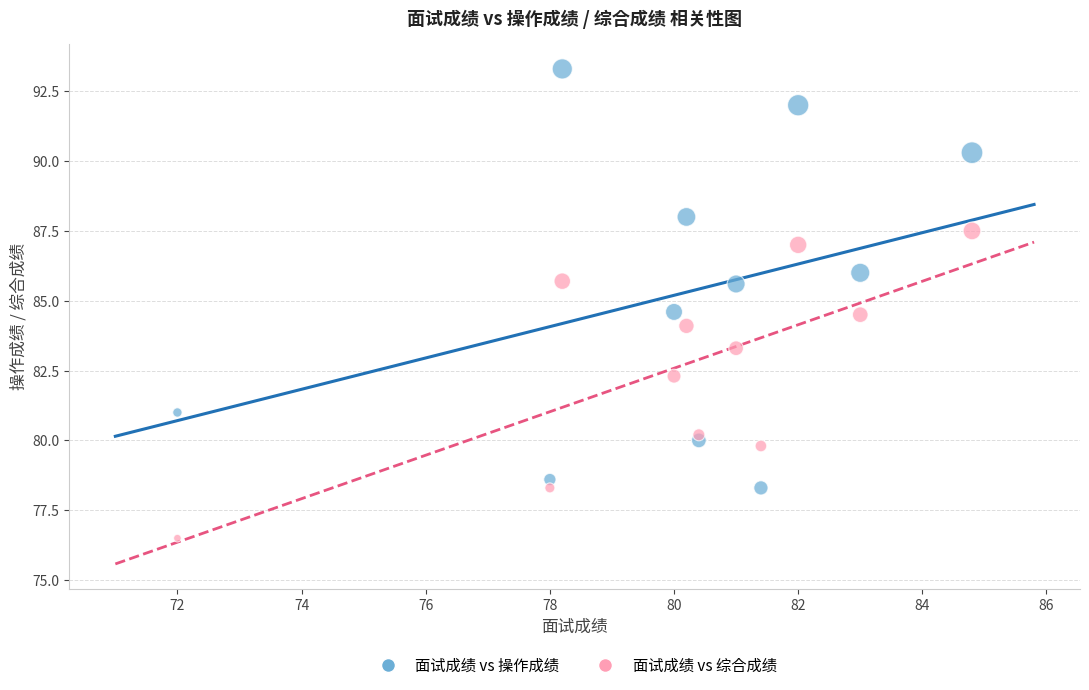

Across all data points, what is the range of Y values (max minus min)?

16.8